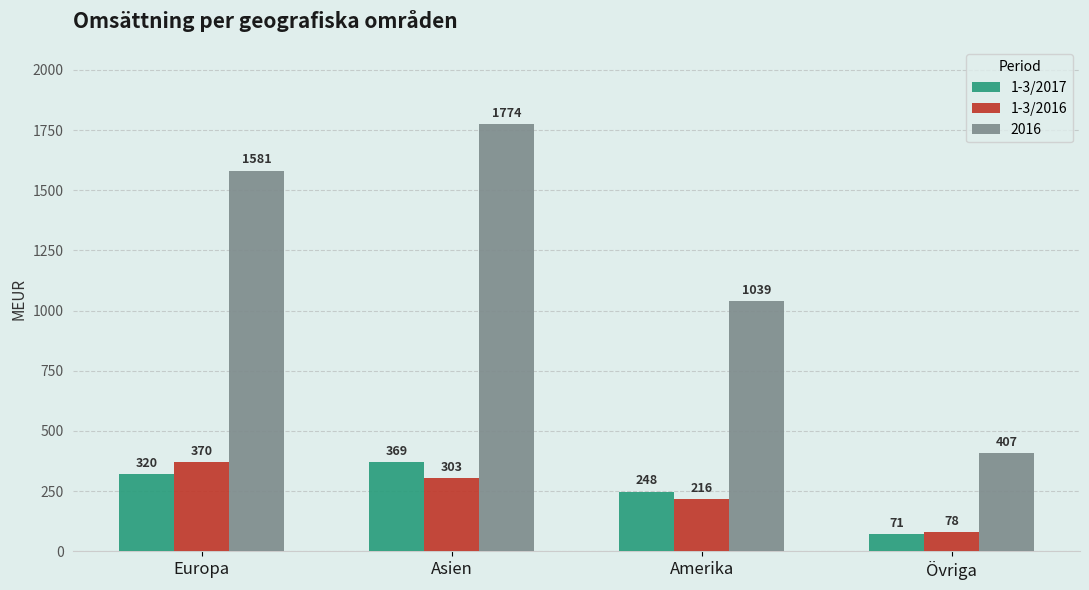

What is the label of the 3rd bar from the left?

Amerika